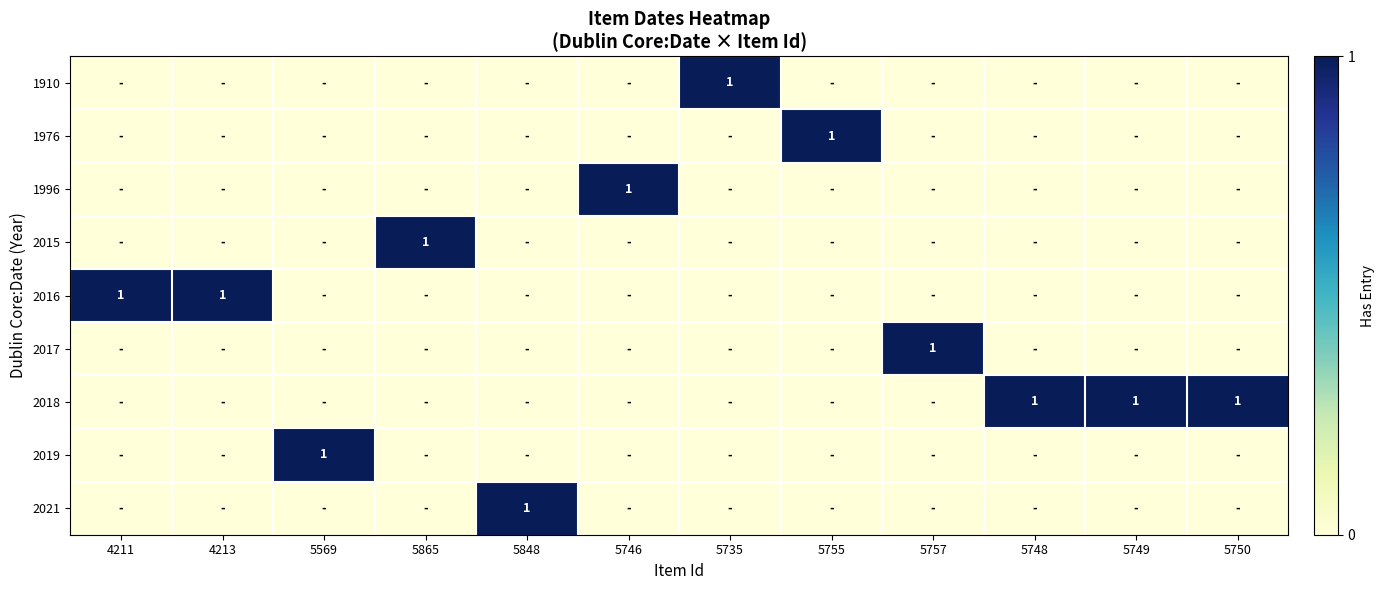

Rank the series by their maximum value, from highest to lowest.

1910, 1976, 1996, 2015, 2016, 2017, 2018, 2019, 2021